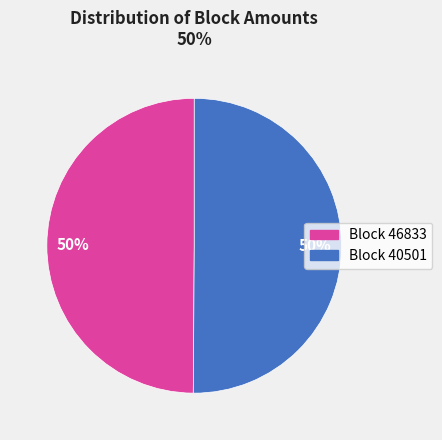

To the nearest percent, what is the average slice percentage?

50%